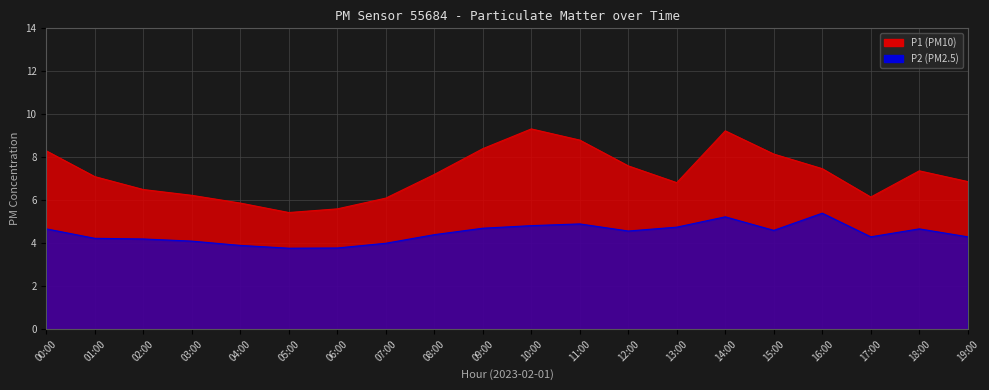

How many values in the P2 series are below 4?

3